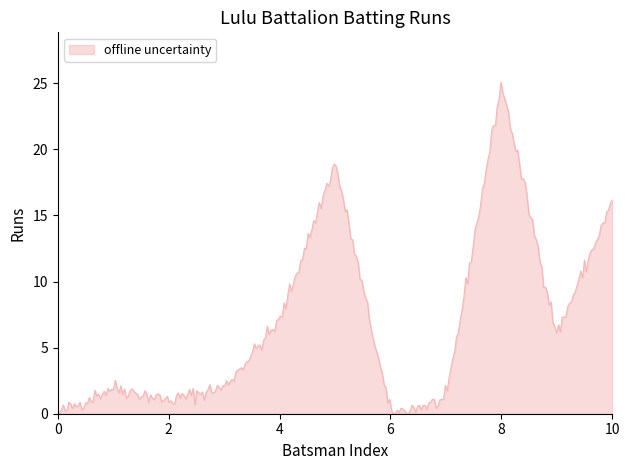

What is the greatest value displayed?

25.1